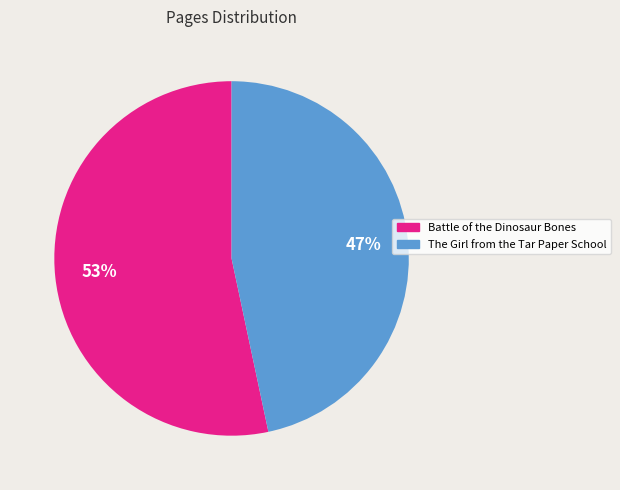

What percentage is the The Girl from the Tar Paper School slice, to the nearest percent?

47%